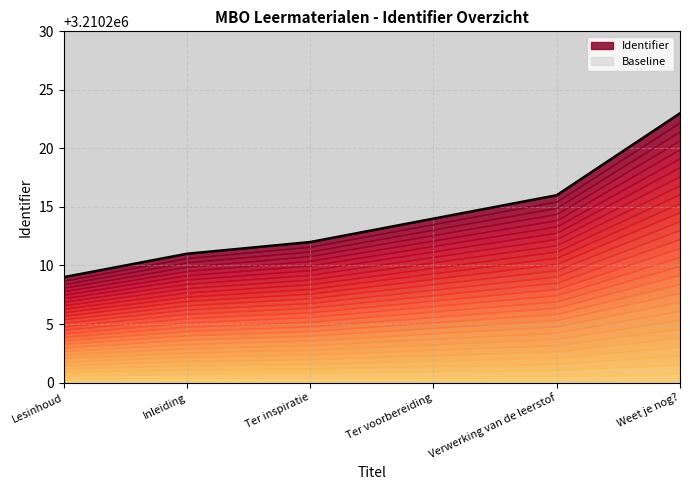

True or false: there are more than 2 points higher than both neighbors.

False